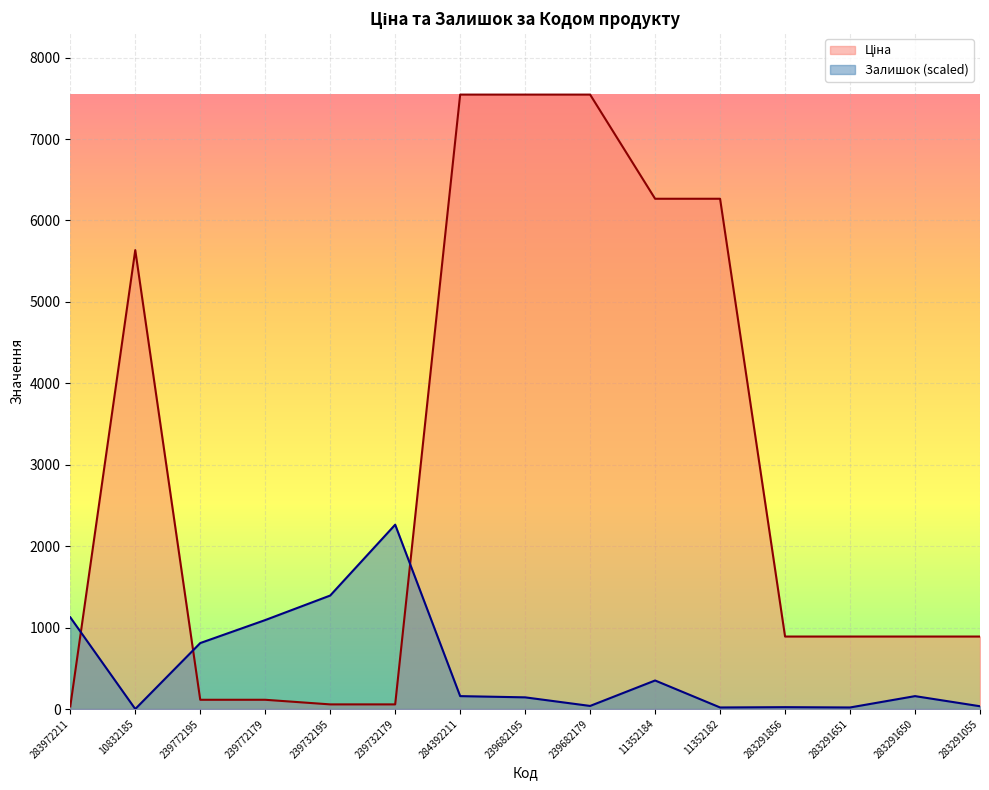

List the series in order of their peak value, highest first.

Ціна, Залишок